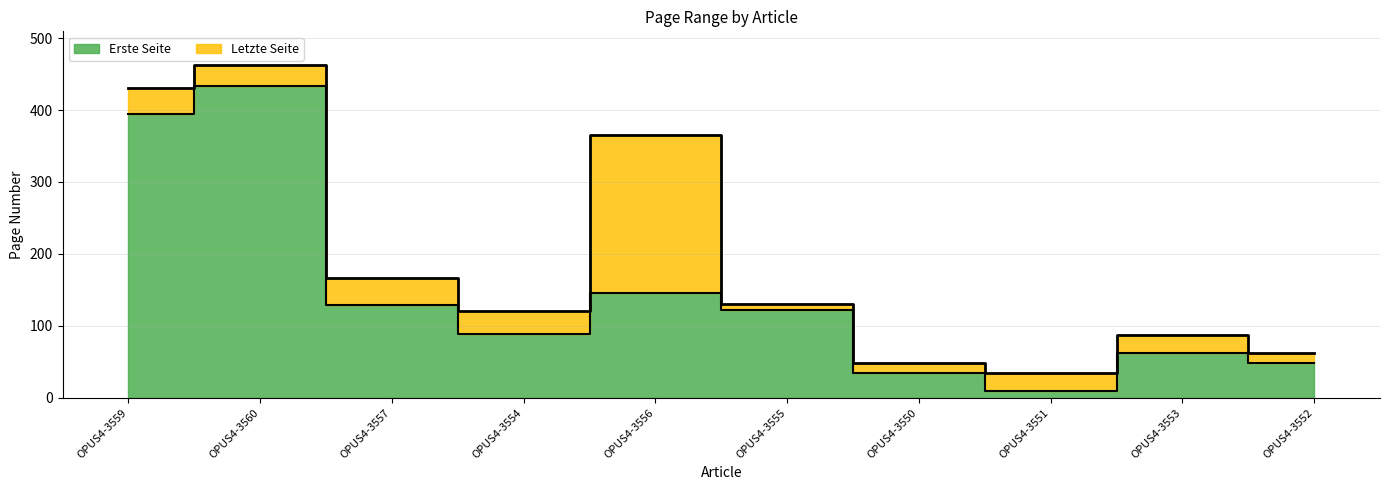

Is it true that Letzte Seite equals 121 at OPUS4-3554?

True